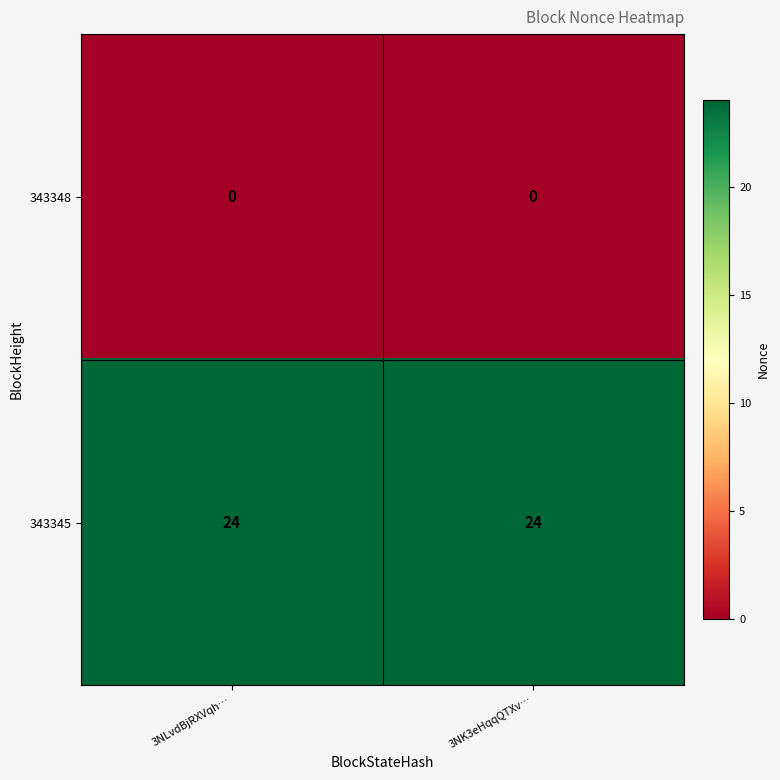

How many series are shown in this chart?

2